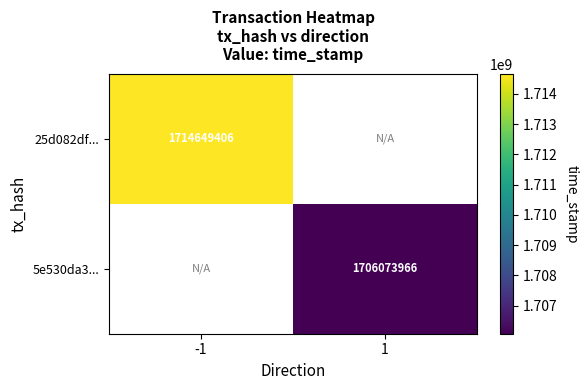

True or false: 25d082df... has a value of 1714649406 at -1.

True